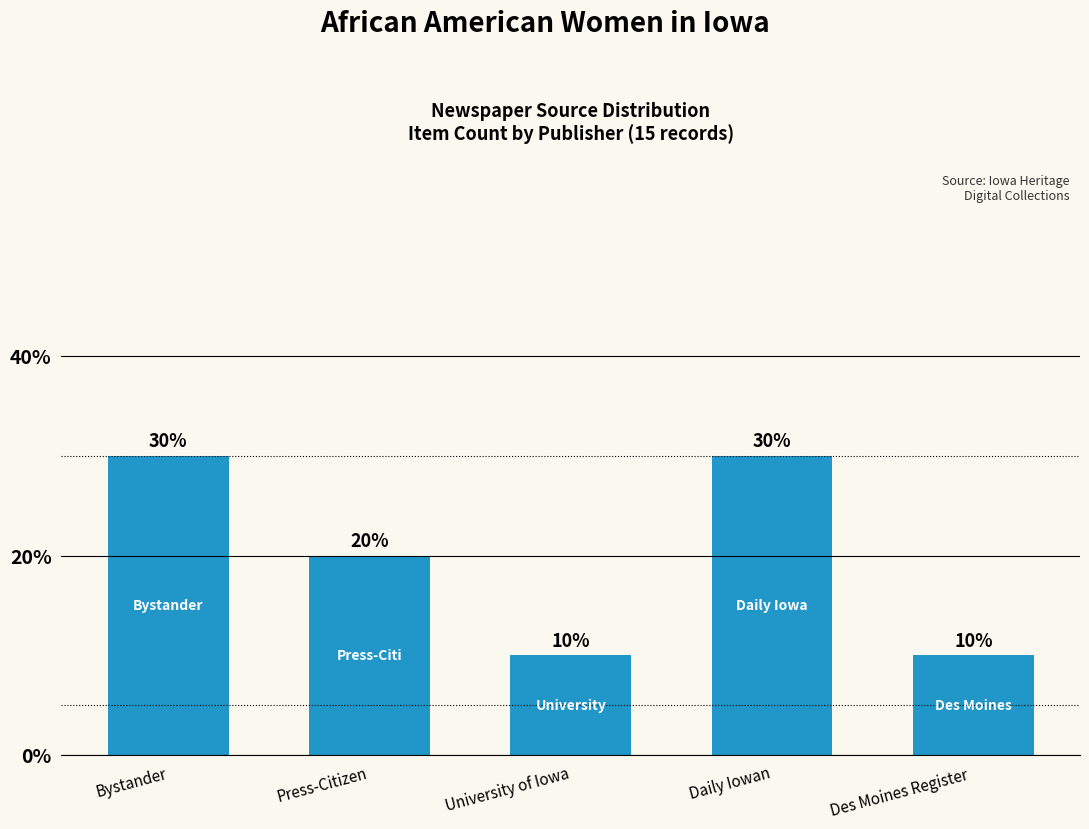

Does the chart contain stacked bars?

No